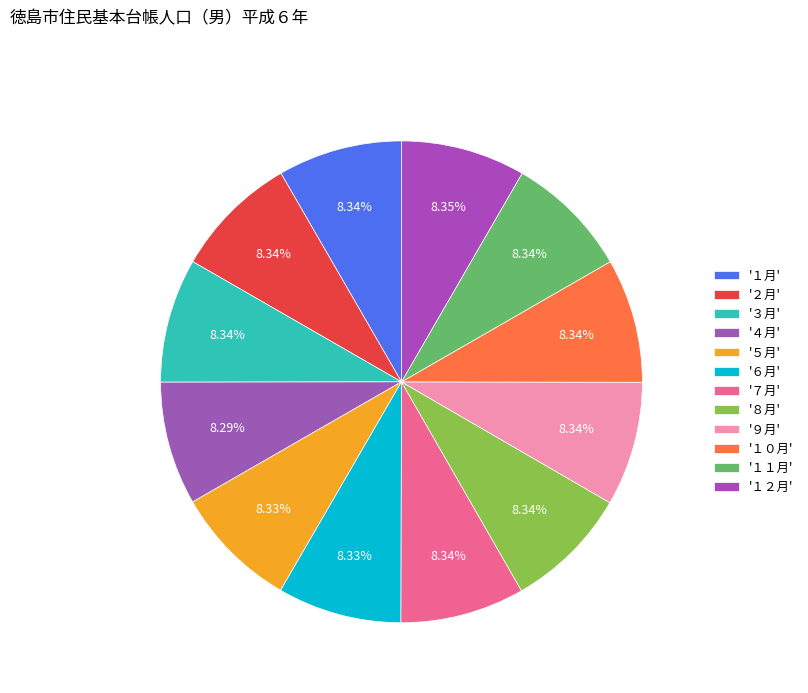

How many slices are in this pie chart?

12